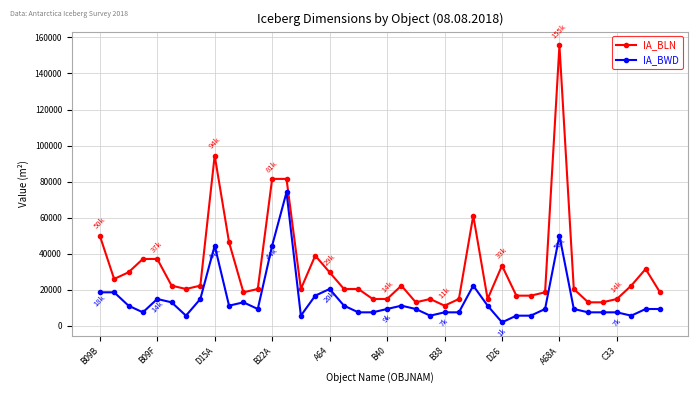

What are all the series names shown in the legend?

IA_BLN, IA_BWD